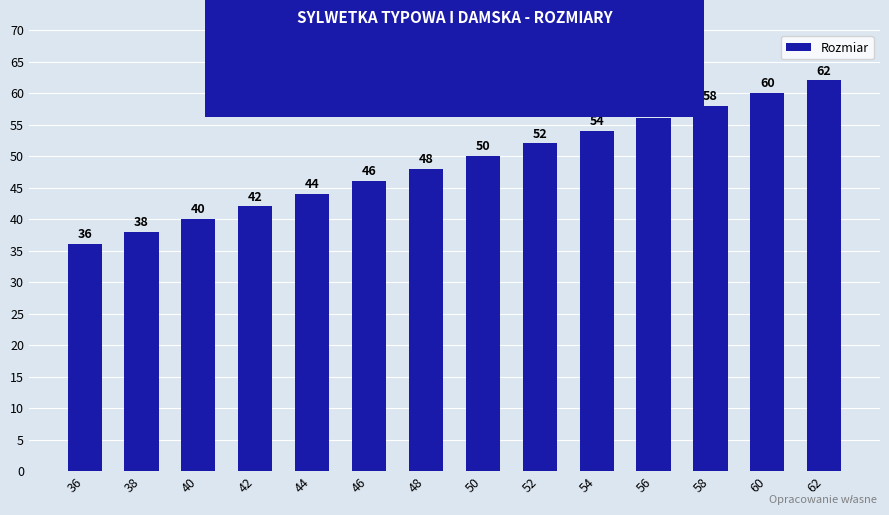

Which has a higher value, 50 or 42?

50